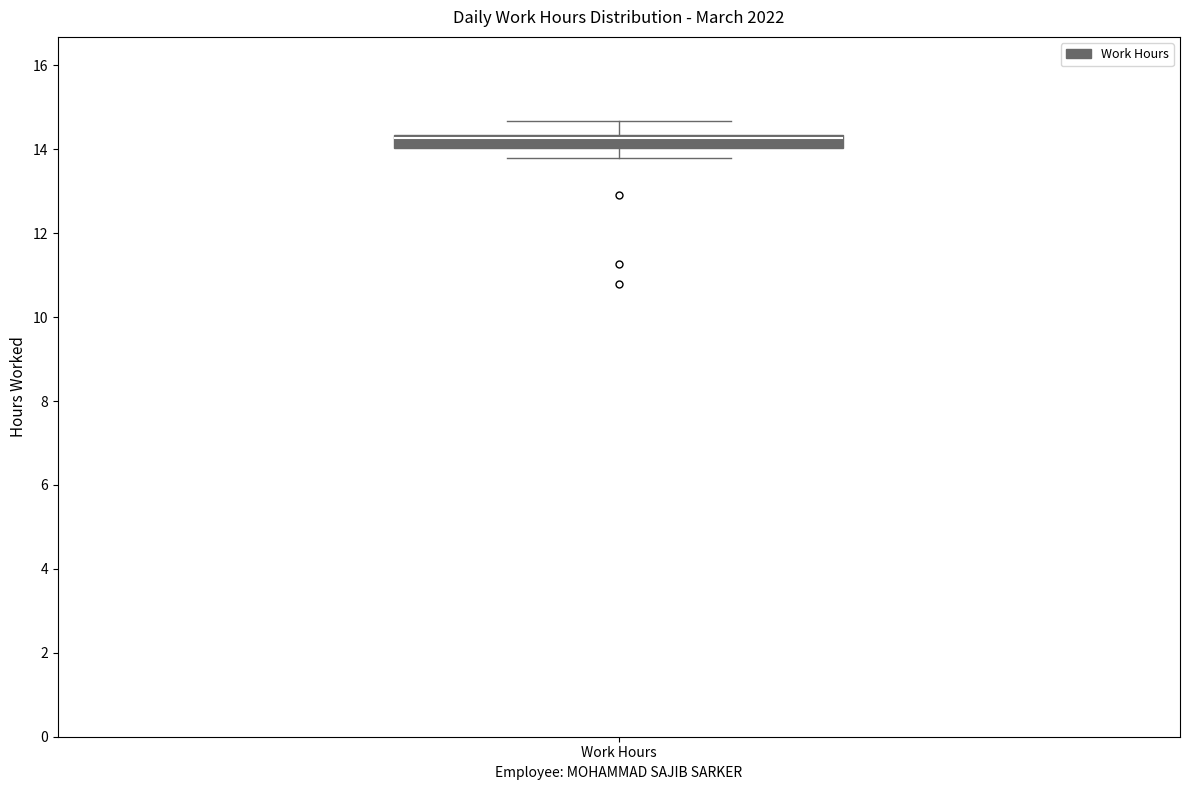

Where is the upper edge of the box for Work Hours on the y-axis? The values are not printed on the chart, so give them approximately, as read against the axis.

14.4